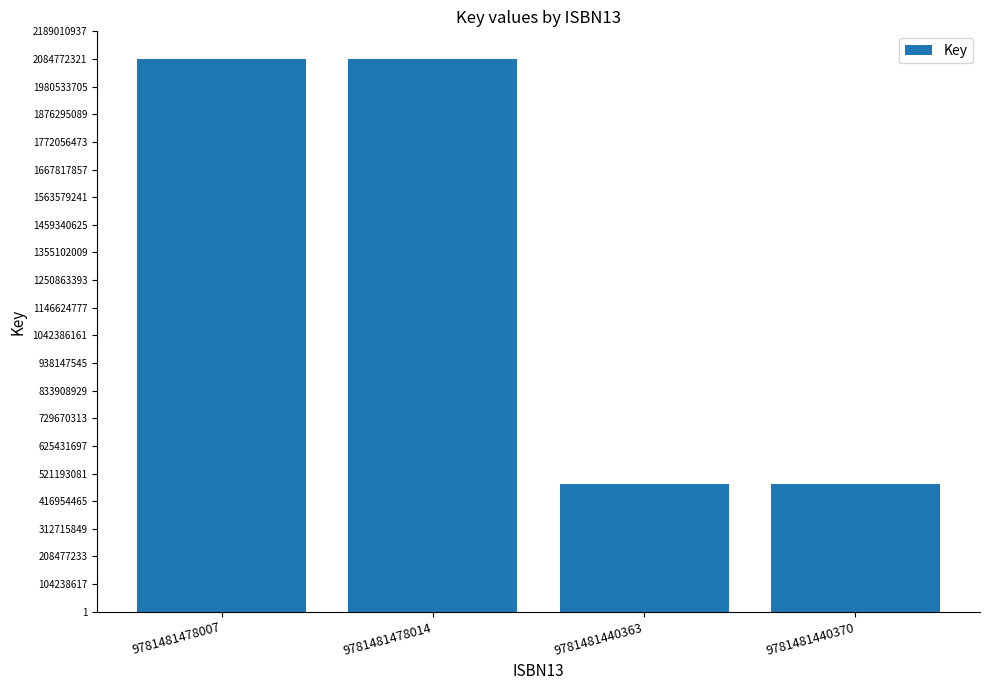

What is the label of the 4th bar from the left?

9781481440370